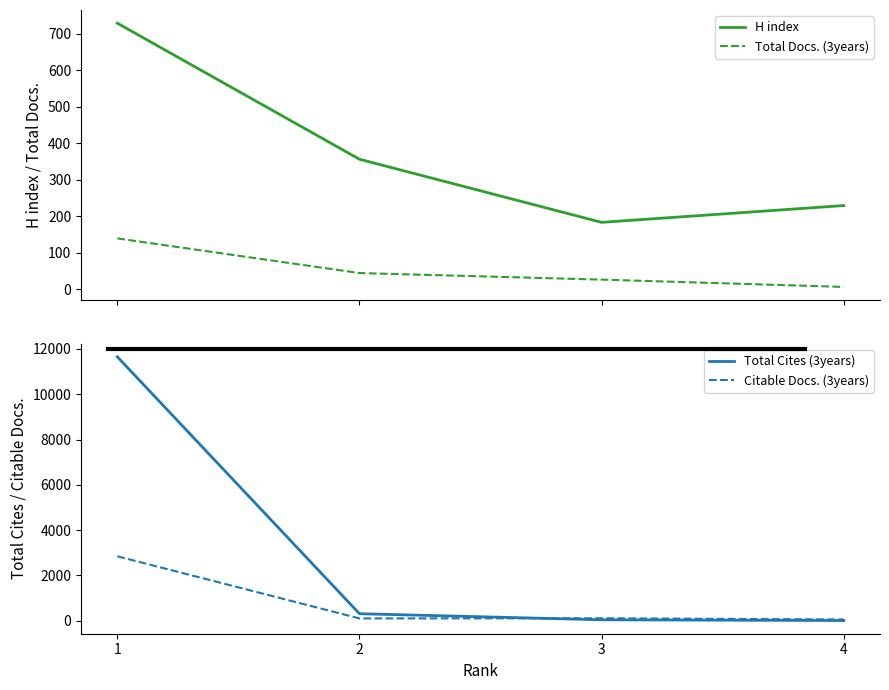

What is the sum of the Total Docs. (3years) values at 3 and 2?

70